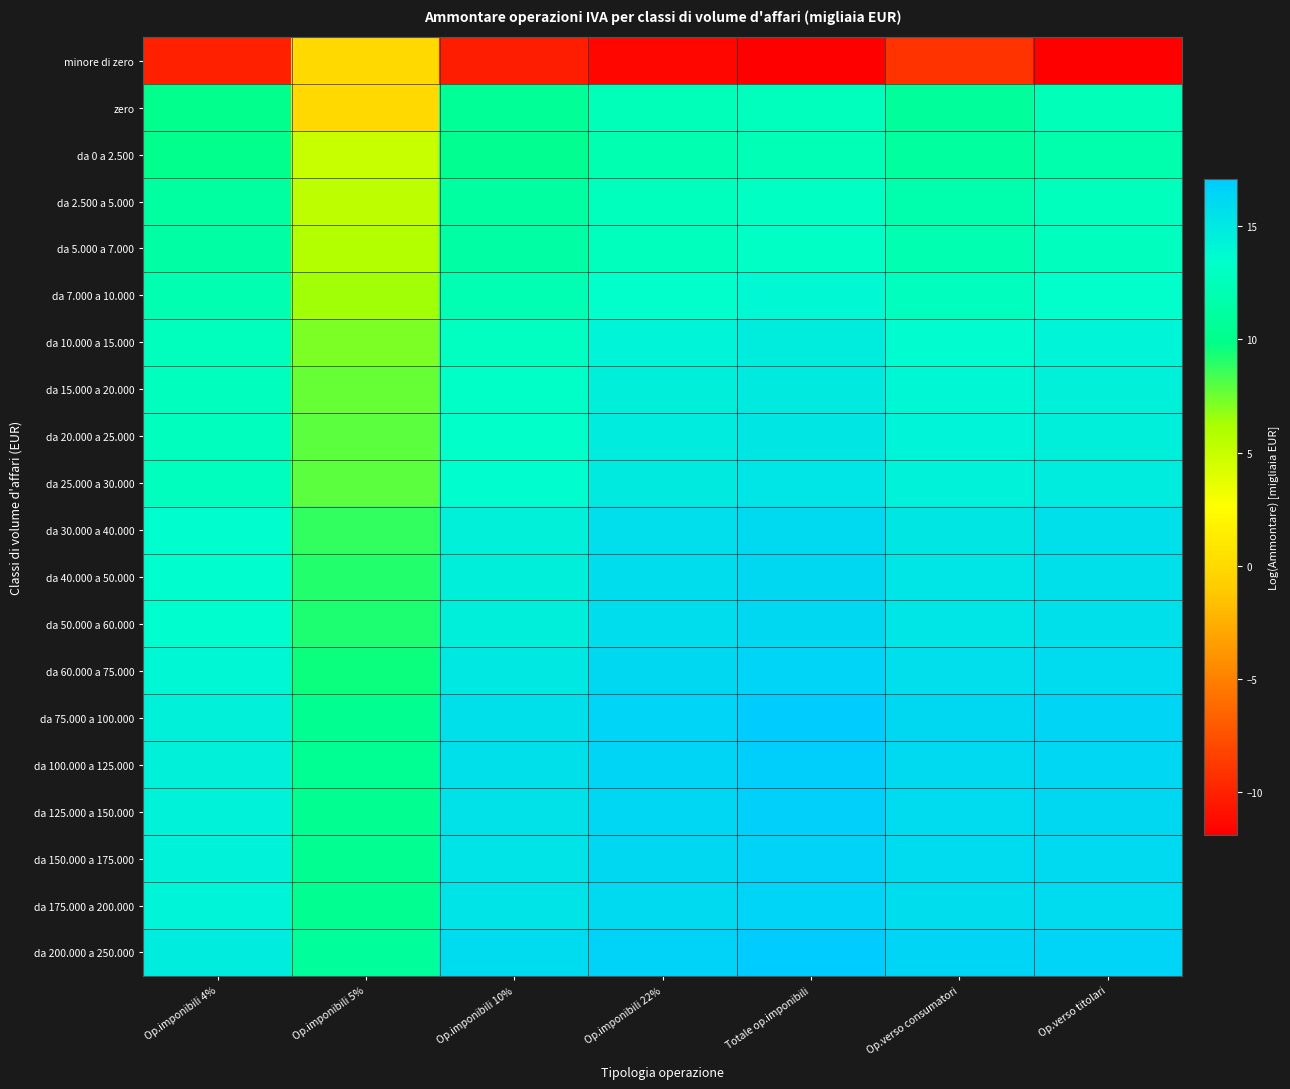

Reading left to right, list all the values displayed in this chart.

minore di zero: Op.imponibili 4%=-10.1	Op.imponibili 5%=0.0	Op.imponibili 10%=-10.2	Op.imponibili 22%=-11.4	Totale op.imponibili=-11.9	Op.verso consumatori=-9.1	Op.verso titolari=-11.8
zero: Op.imponibili 4%=10.1	Op.imponibili 5%=0.0	Op.imponibili 10%=10.6	Op.imponibili 22%=12.4	Totale op.imponibili=12.6	Op.verso consumatori=10.8	Op.verso titolari=12.4
da 0 a 2.500: Op.imponibili 4%=10.1	Op.imponibili 5%=4.9	Op.imponibili 10%=10.3	Op.imponibili 22%=11.9	Totale op.imponibili=12.2	Op.verso consumatori=11.1	Op.verso titolari=11.9
da 2.500 a 5.000: Op.imponibili 4%=11.1	Op.imponibili 5%=5.4	Op.imponibili 10%=11.1	Op.imponibili 22%=12.6	Totale op.imponibili=13.0	Op.verso consumatori=11.8	Op.verso titolari=12.6
da 5.000 a 7.000: Op.imponibili 4%=11.4	Op.imponibili 5%=5.8	Op.imponibili 10%=11.3	Op.imponibili 22%=12.7	Totale op.imponibili=13.1	Op.verso consumatori=12.0	Op.verso titolari=12.7
da 7.000 a 10.000: Op.imponibili 4%=12.0	Op.imponibili 5%=6.4	Op.imponibili 10%=12.1	Op.imponibili 22%=13.4	Totale op.imponibili=13.8	Op.verso consumatori=12.7	Op.verso titolari=13.4
da 10.000 a 15.000: Op.imponibili 4%=12.6	Op.imponibili 5%=7.2	Op.imponibili 10%=12.9	Op.imponibili 22%=14.3	Totale op.imponibili=14.7	Op.verso consumatori=13.6	Op.verso titolari=14.2
da 15.000 a 20.000: Op.imponibili 4%=12.7	Op.imponibili 5%=7.6	Op.imponibili 10%=13.2	Op.imponibili 22%=14.6	Totale op.imponibili=14.9	Op.verso consumatori=13.9	Op.verso titolari=14.4
da 20.000 a 25.000: Op.imponibili 4%=12.7	Op.imponibili 5%=7.9	Op.imponibili 10%=13.4	Op.imponibili 22%=14.8	Totale op.imponibili=15.1	Op.verso consumatori=14.2	Op.verso titolari=14.6
da 25.000 a 30.000: Op.imponibili 4%=12.8	Op.imponibili 5%=7.9	Op.imponibili 10%=13.5	Op.imponibili 22%=14.9	Totale op.imponibili=15.3	Op.verso consumatori=14.3	Op.verso titolari=14.7
da 30.000 a 40.000: Op.imponibili 4%=13.5	Op.imponibili 5%=8.8	Op.imponibili 10%=14.4	Op.imponibili 22%=15.7	Totale op.imponibili=16.1	Op.verso consumatori=15.2	Op.verso titolari=15.5
da 40.000 a 50.000: Op.imponibili 4%=13.5	Op.imponibili 5%=9.1	Op.imponibili 10%=14.5	Op.imponibili 22%=15.8	Totale op.imponibili=16.1	Op.verso consumatori=15.2	Op.verso titolari=15.6
da 50.000 a 60.000: Op.imponibili 4%=13.5	Op.imponibili 5%=9.2	Op.imponibili 10%=14.6	Op.imponibili 22%=15.8	Totale op.imponibili=16.1	Op.verso consumatori=15.3	Op.verso titolari=15.6
da 60.000 a 75.000: Op.imponibili 4%=14.0	Op.imponibili 5%=9.6	Op.imponibili 10%=15.1	Op.imponibili 22%=16.1	Totale op.imponibili=16.5	Op.verso consumatori=15.7	Op.verso titolari=15.9
da 75.000 a 100.000: Op.imponibili 4%=14.5	Op.imponibili 5%=10.2	Op.imponibili 10%=15.6	Op.imponibili 22%=16.5	Totale op.imponibili=16.9	Op.verso consumatori=16.1	Op.verso titolari=16.3
da 100.000 a 125.000: Op.imponibili 4%=14.4	Op.imponibili 5%=10.4	Op.imponibili 10%=15.5	Op.imponibili 22%=16.4	Totale op.imponibili=16.8	Op.verso consumatori=16.1	Op.verso titolari=16.2
da 125.000 a 150.000: Op.imponibili 4%=14.4	Op.imponibili 5%=10.3	Op.imponibili 10%=15.5	Op.imponibili 22%=16.2	Totale op.imponibili=16.7	Op.verso consumatori=16.0	Op.verso titolari=16.1
da 150.000 a 175.000: Op.imponibili 4%=14.3	Op.imponibili 5%=10.2	Op.imponibili 10%=15.4	Op.imponibili 22%=16.1	Totale op.imponibili=16.6	Op.verso consumatori=15.9	Op.verso titolari=16.0
da 175.000 a 200.000: Op.imponibili 4%=14.2	Op.imponibili 5%=10.3	Op.imponibili 10%=15.3	Op.imponibili 22%=16.0	Totale op.imponibili=16.5	Op.verso consumatori=15.8	Op.verso titolari=15.9
da 200.000 a 250.000: Op.imponibili 4%=14.8	Op.imponibili 5%=10.9	Op.imponibili 10%=15.9	Op.imponibili 22%=16.6	Totale op.imponibili=17.1	Op.verso consumatori=16.3	Op.verso titolari=16.5